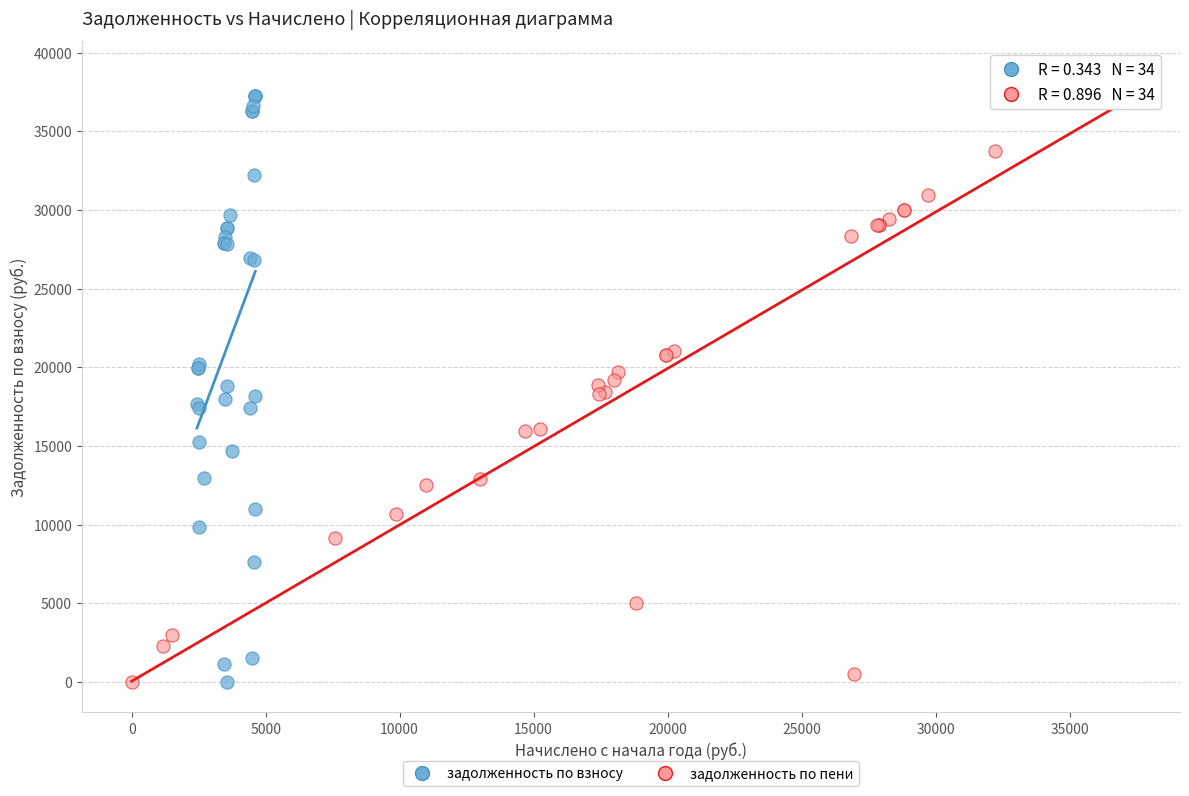

What are all the series names shown in the legend?

задолженность по взносу, задолженность по пени